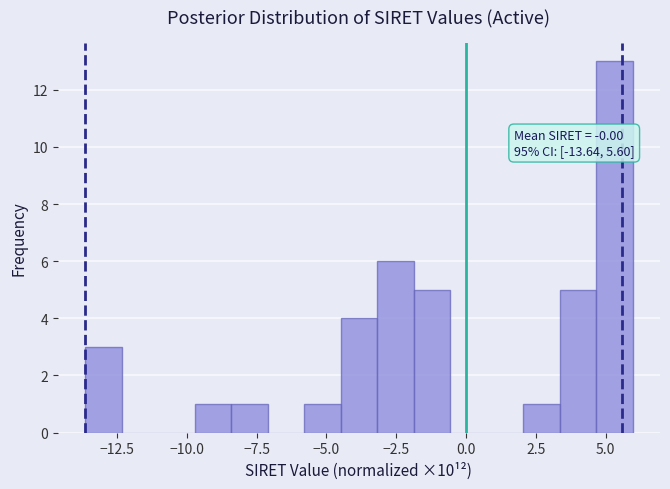

Read against the x-axis, roughly where is the centre of the tallest bar?

5.5